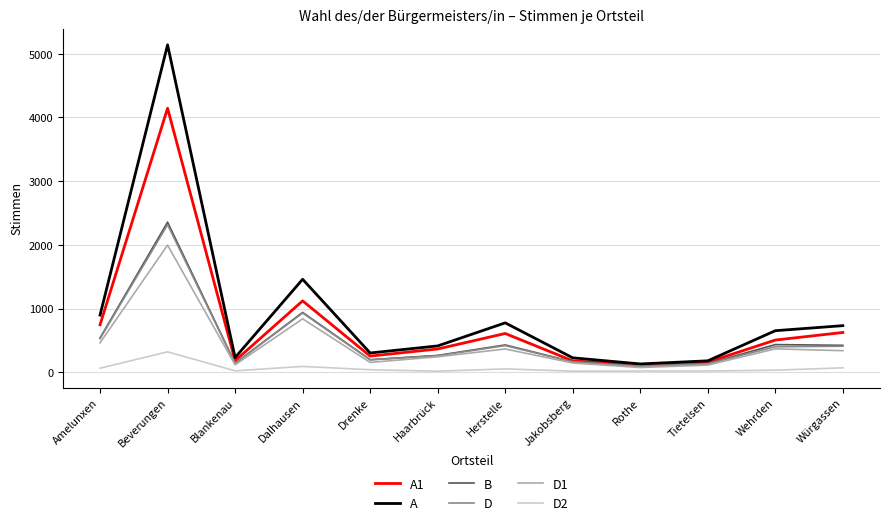

Which label corresponds to the largest value in the chart?

Beverungen